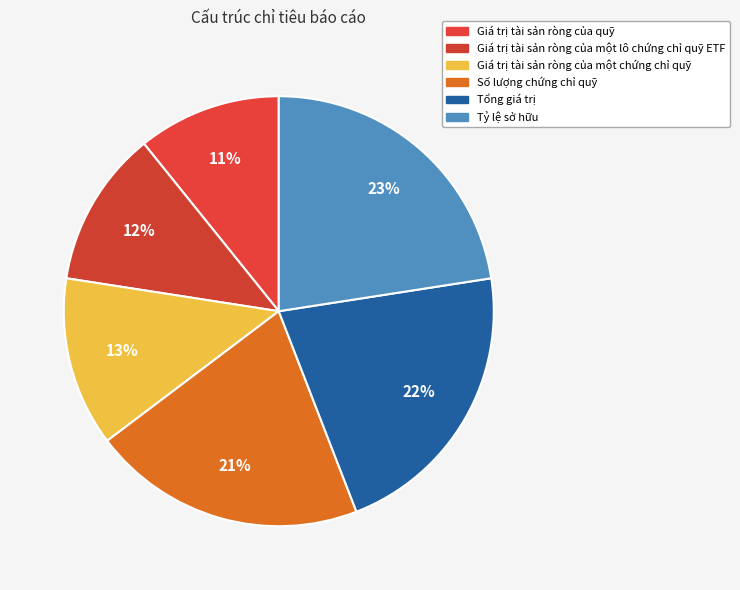

Is there a majority slice in this chart?

No